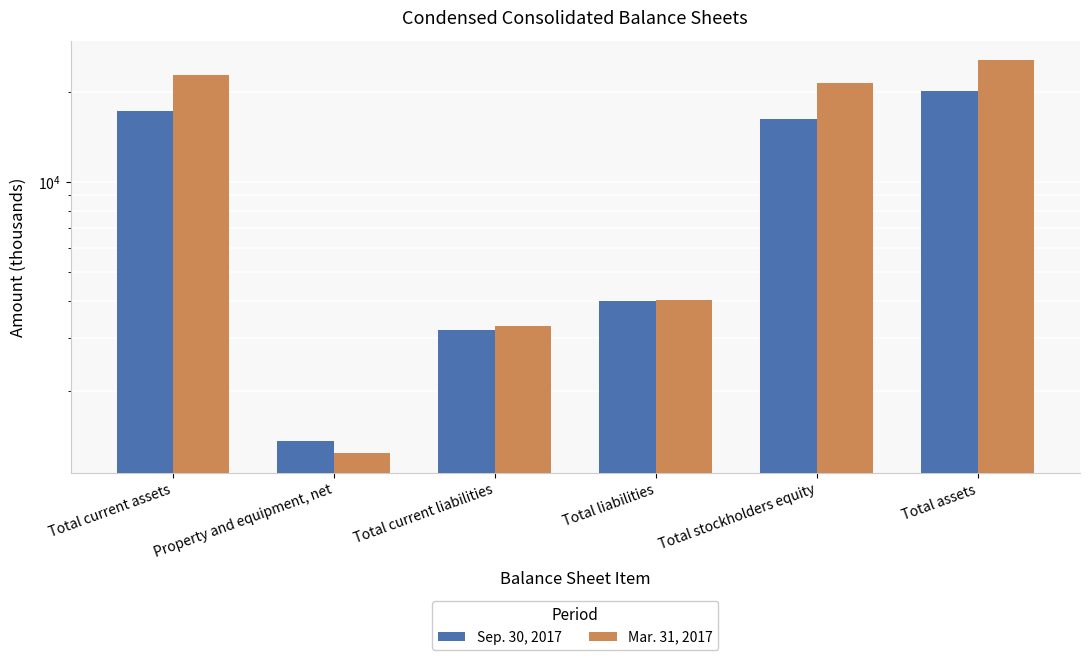

Reading left to right, extract all data points from this chart.

Sep. 30, 2017: 17199	1358	3207	3993	16160	20153
Mar. 31, 2017: 22643	1239	3288	4028	21431	25459